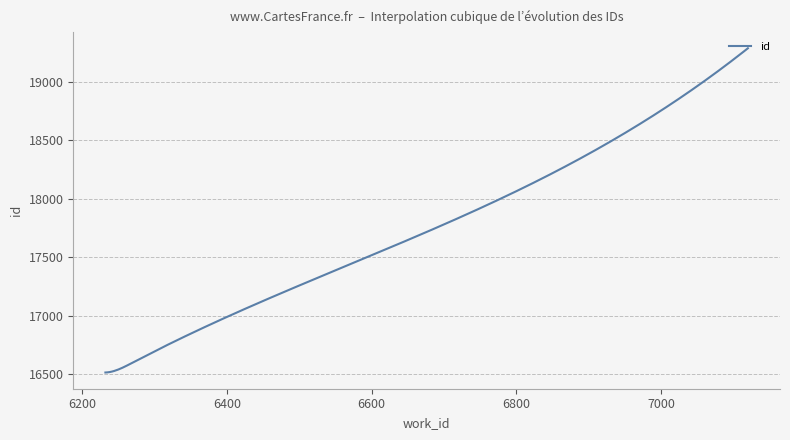

What is the minimum value shown in the chart?

16512.0